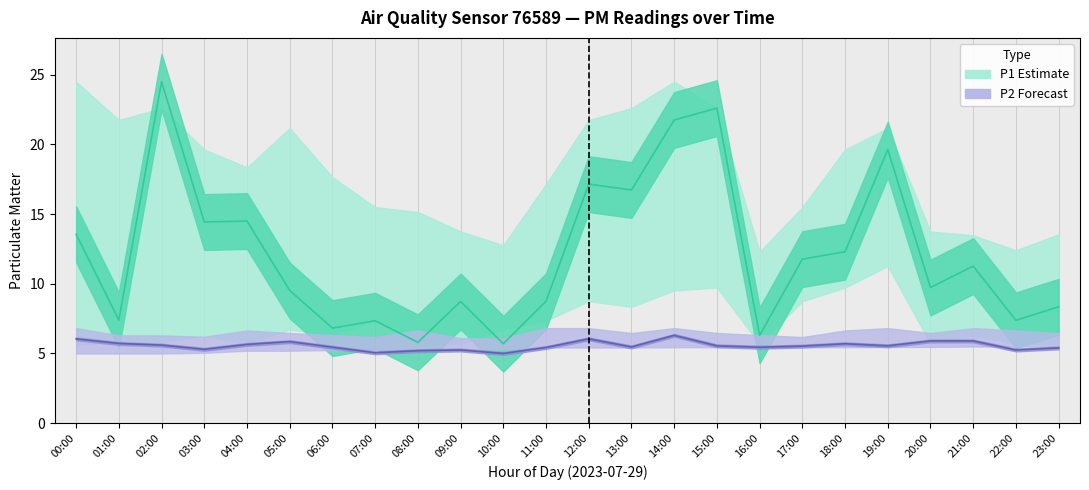

At which label does P1 (PM10) first exceed 11?

00:00